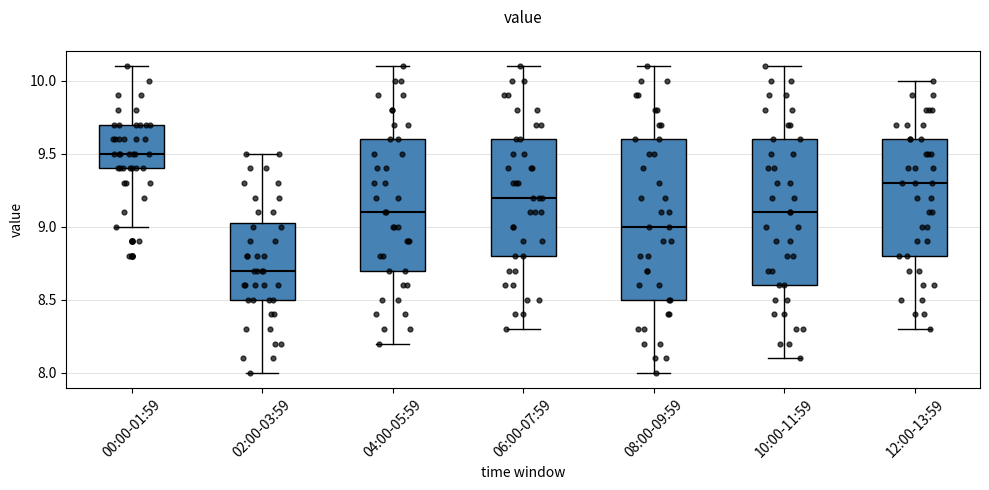

Which box's median line is the highest?

00:00-01:59